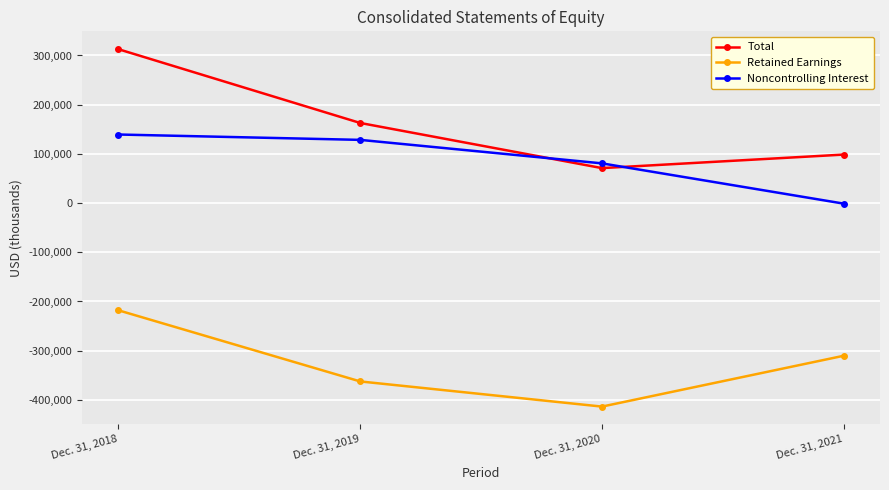

Rank the categories by Noncontrolling Interest value from lowest to highest.

Dec. 31, 2021, Dec. 31, 2020, Dec. 31, 2019, Dec. 31, 2018